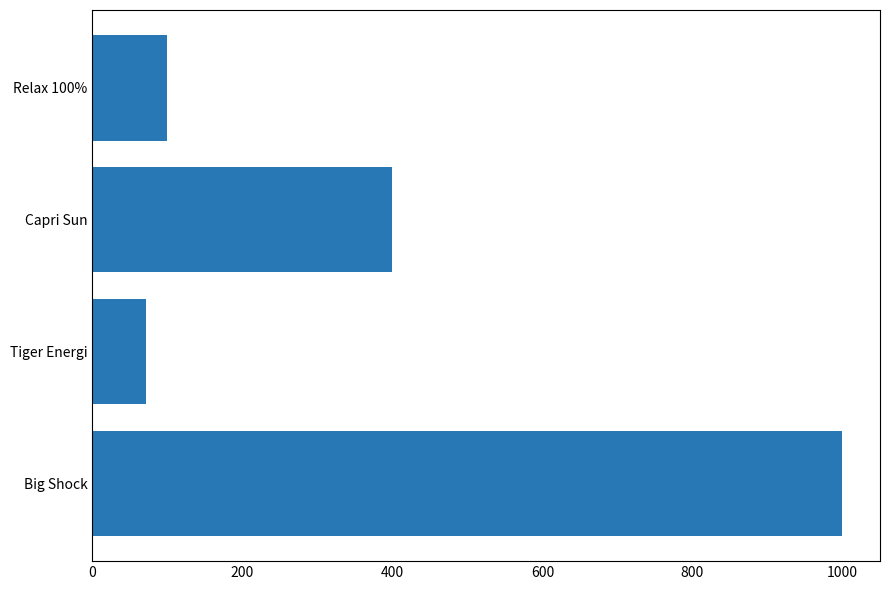

Are the bars horizontal?

Yes